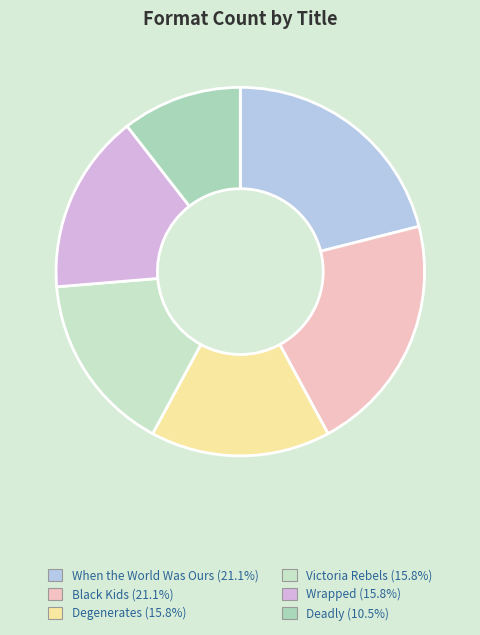

To the nearest percent, what portion does Victoria Rebels represent?

16%